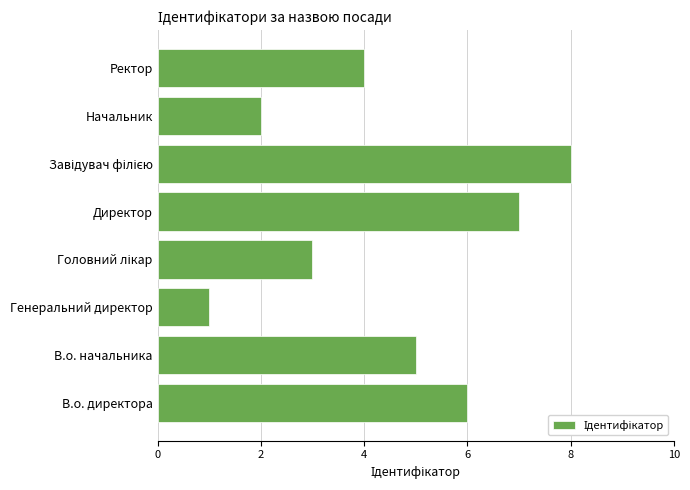

Which has a higher value, Ректор or Генеральний директор?

Ректор